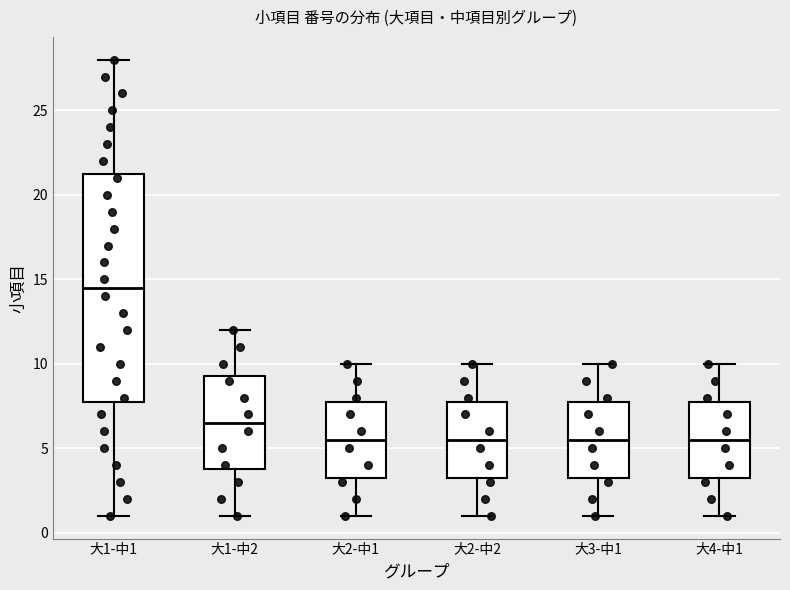

Where is the upper edge of the box for 大3-中1 on the y-axis? The values are not printed on the chart, so give them approximately, as read against the axis.

8.0